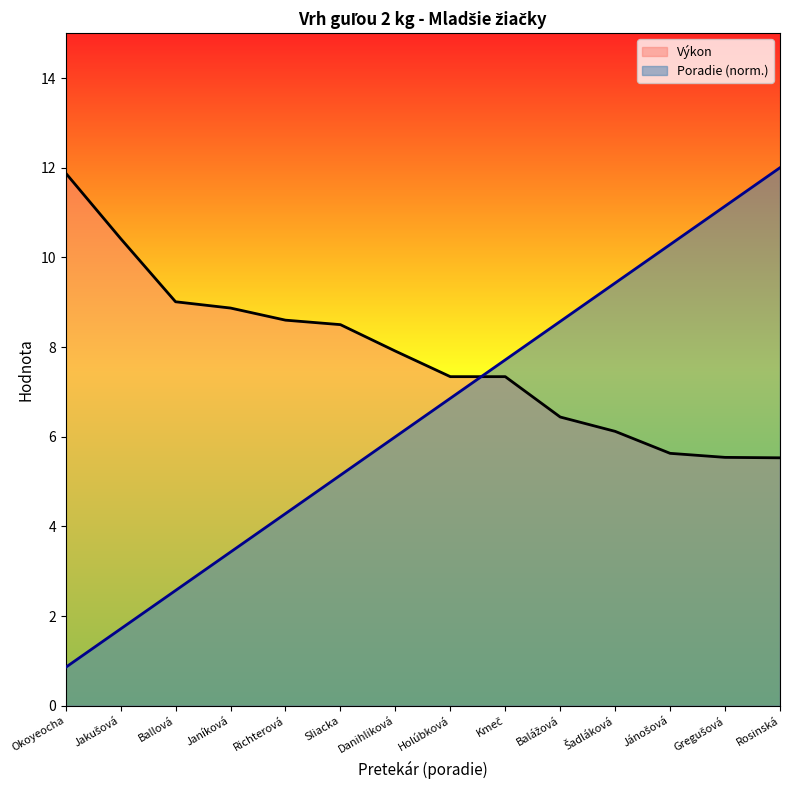

What is the sum of all Poradie values?

90.0